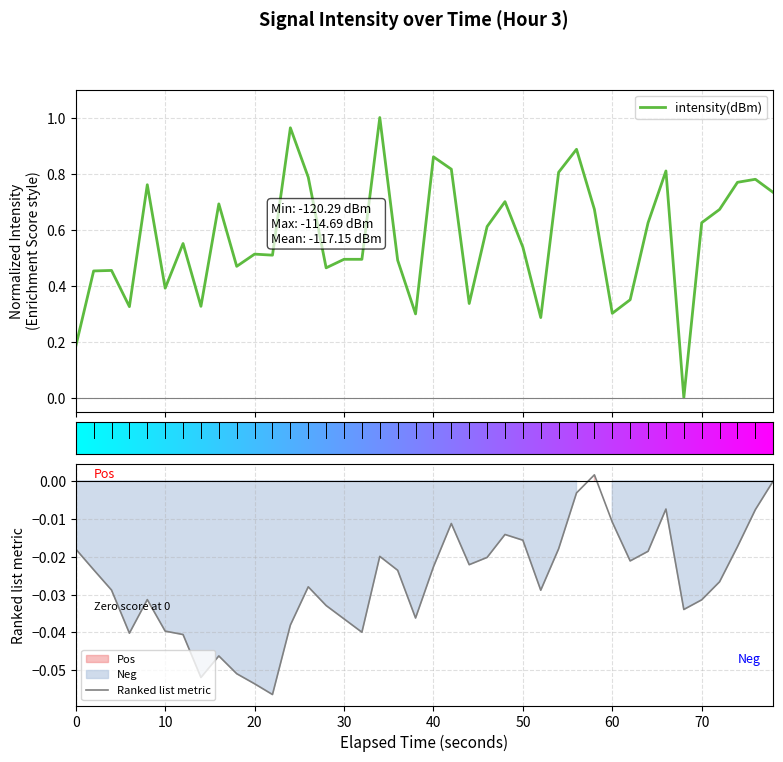

What is the value of the 31st point from the left?

0.3